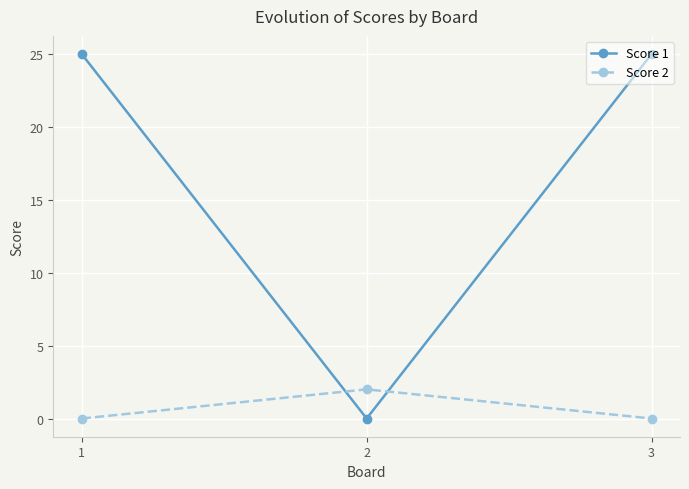

Which series has the widest spread of values?

Score 1